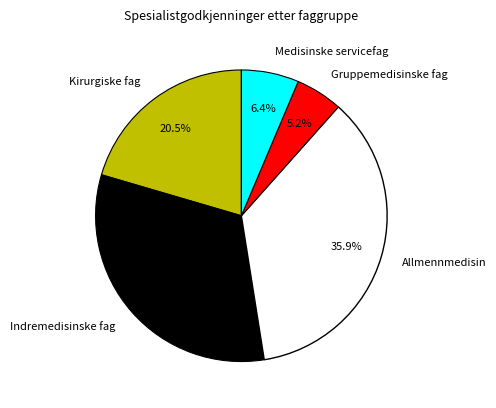

To the nearest percent, what is the difference between the largest and smallest slice percentages?

31%